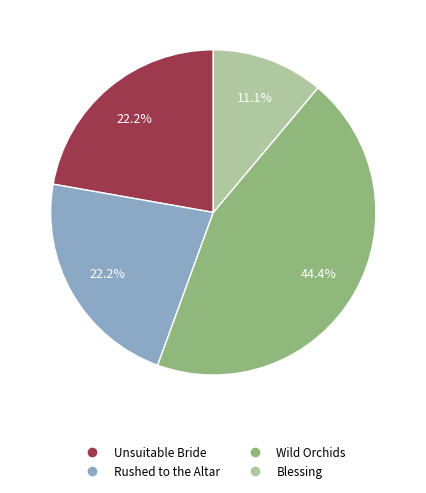

Between Blessing and Rushed to the Altar, which is larger?

Rushed to the Altar